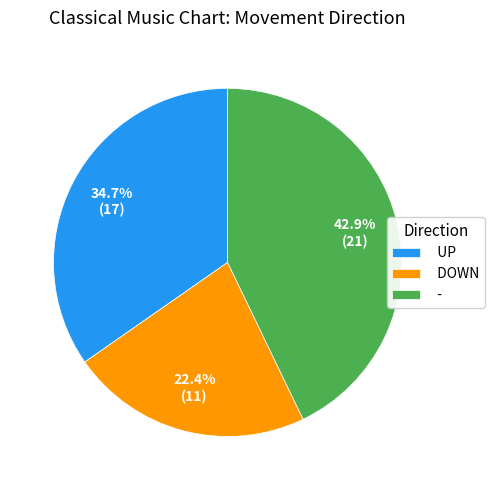

Count the number of slices in the pie.

3